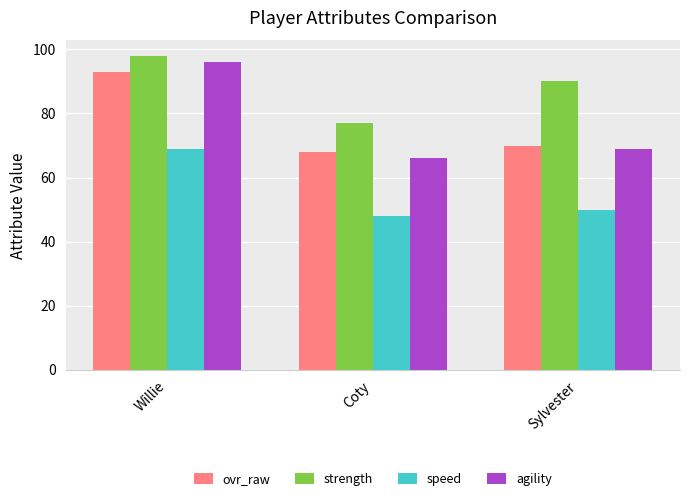

Rank the categories by speed value from highest to lowest.

Willie, Sylvester, Coty